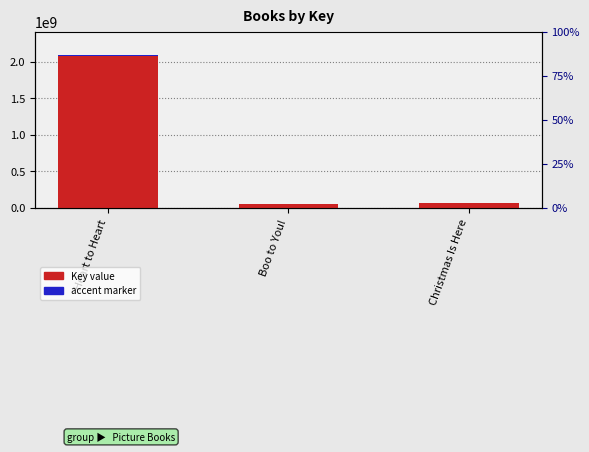

What position from the right is Christmas Is Here?

1